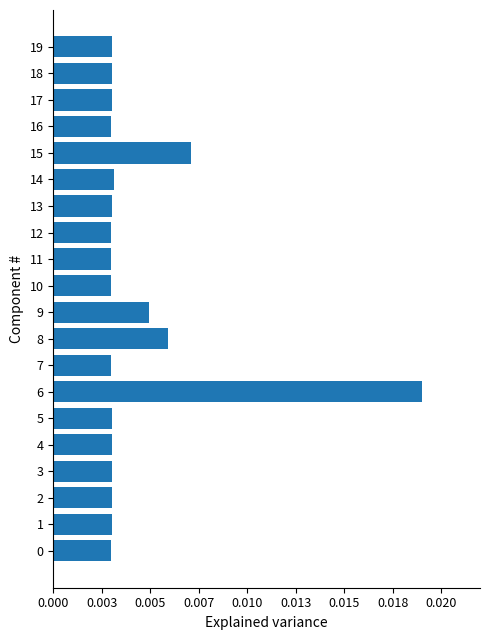

Are the bars horizontal?

Yes